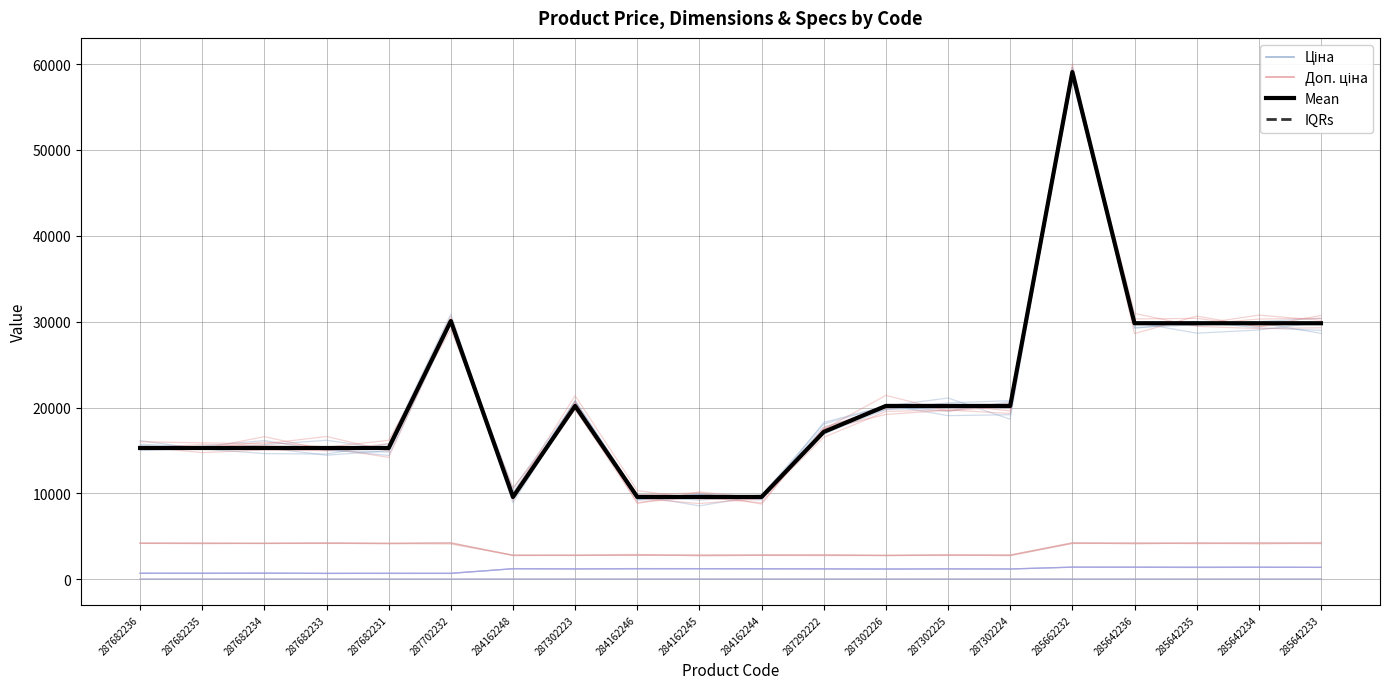

Where is the first local maximum for Довжина?

287682231